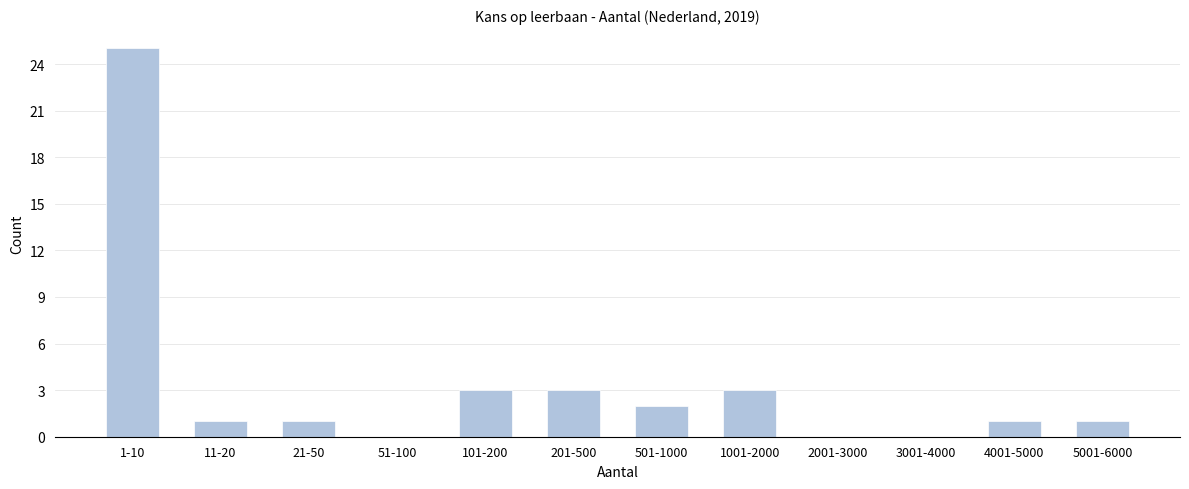

Reading left to right, list all the values displayed in this chart.

1-10=25	11-20=1	21-50=1	51-100=0	101-200=3	201-500=3	501-1000=2	1001-2000=3	2001-3000=0	3001-4000=0	4001-5000=1	5001-6000=1